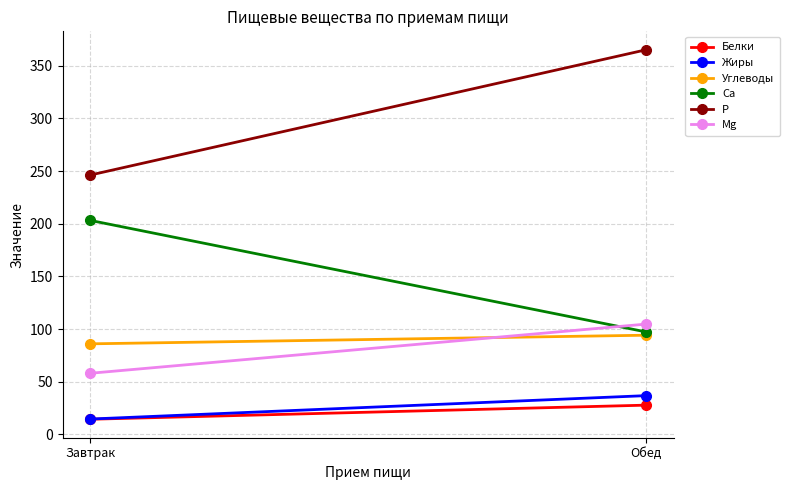

The Жиры series shows 21.5 at Завтрак. True or false?

False